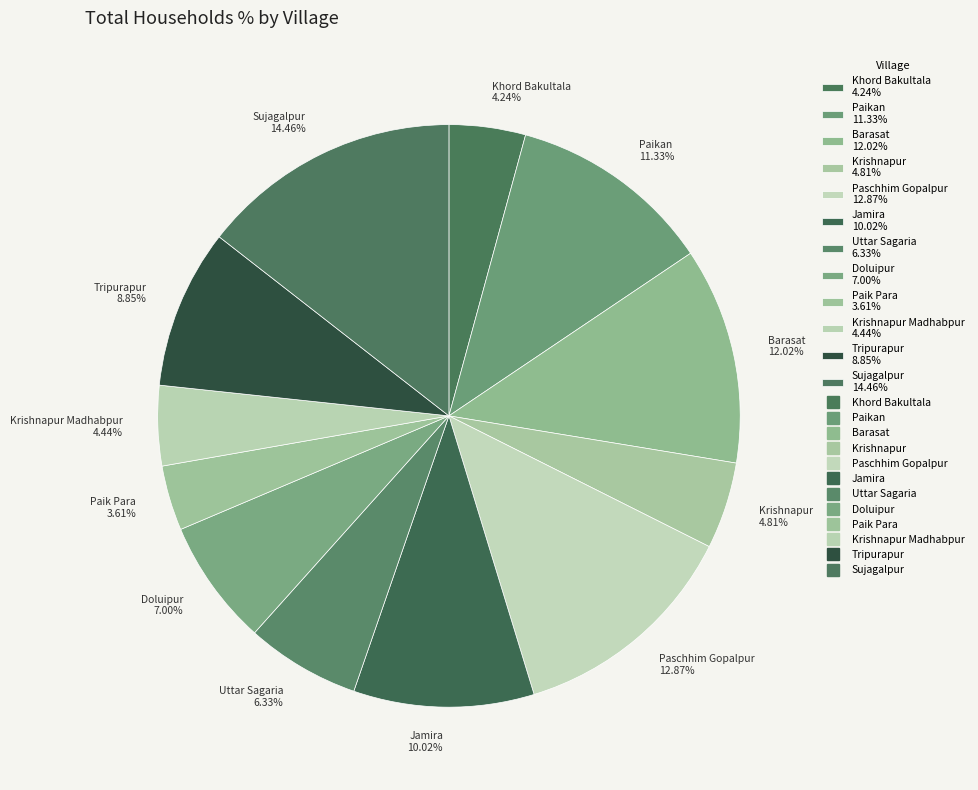

Approximately how many times larger is the value at Doluipur 7.00% compared to Krishnapur 4.81%?

1.5